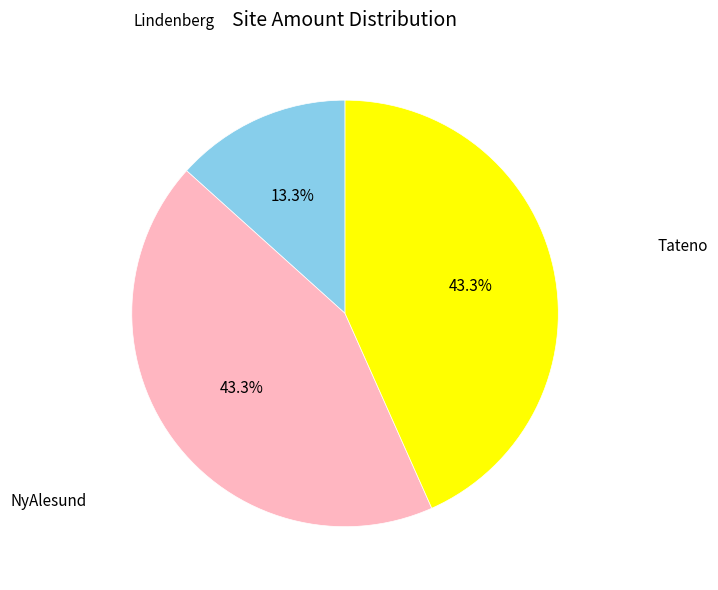

How many segments does this pie chart have?

3